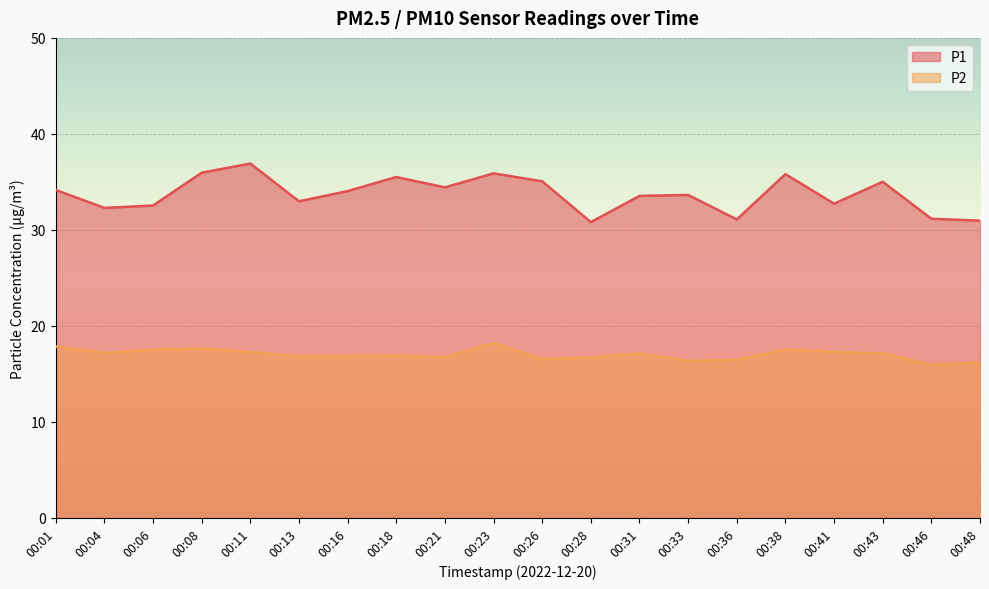

Where does the P1 series first go above 34?

00:01